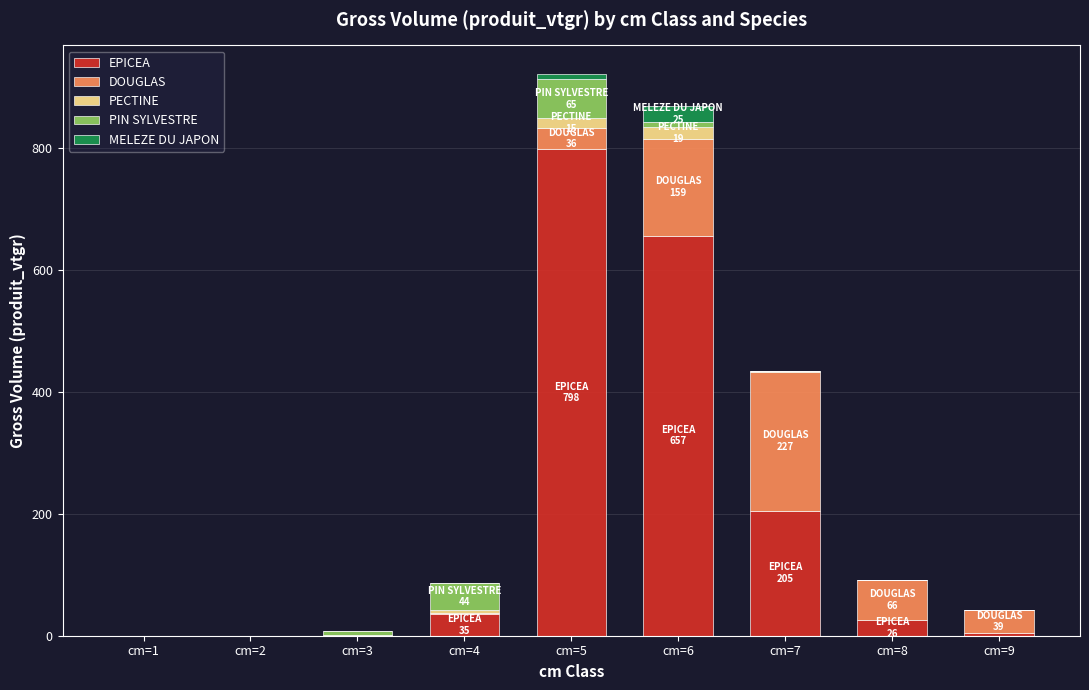

The value of EPICEA at cm=3 is 240.2. True or false?

False